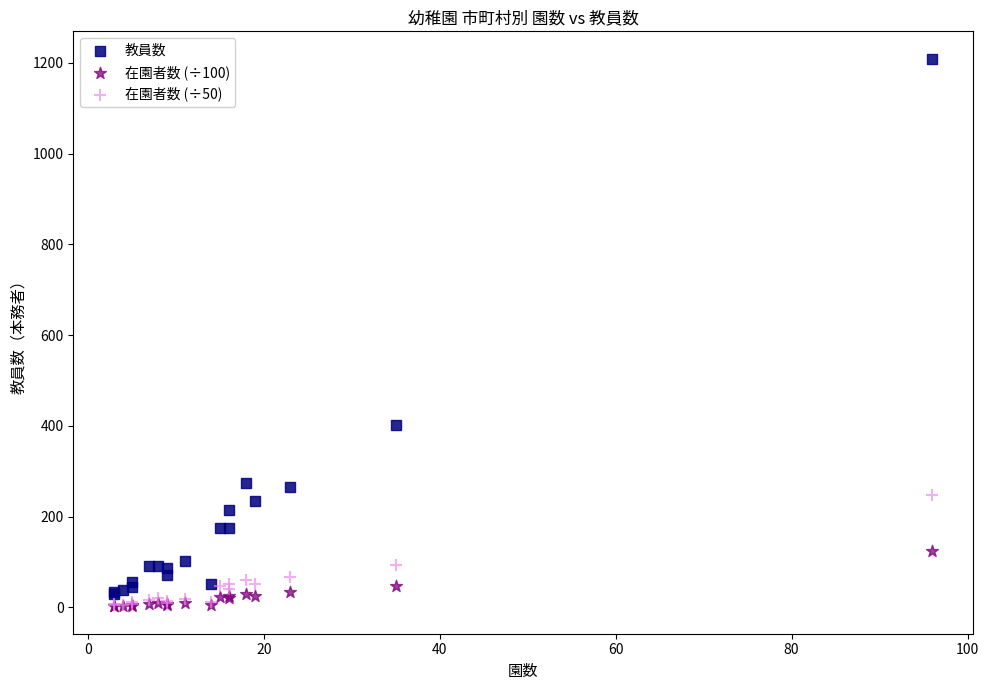

Which series has the largest Y range (max minus min)?

教員数